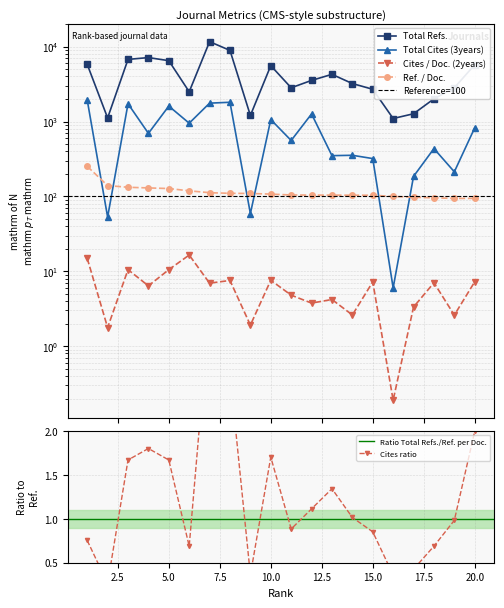

True or false: Cites / Doc. (2years) and Ref. / Doc. intersect in this chart.

False